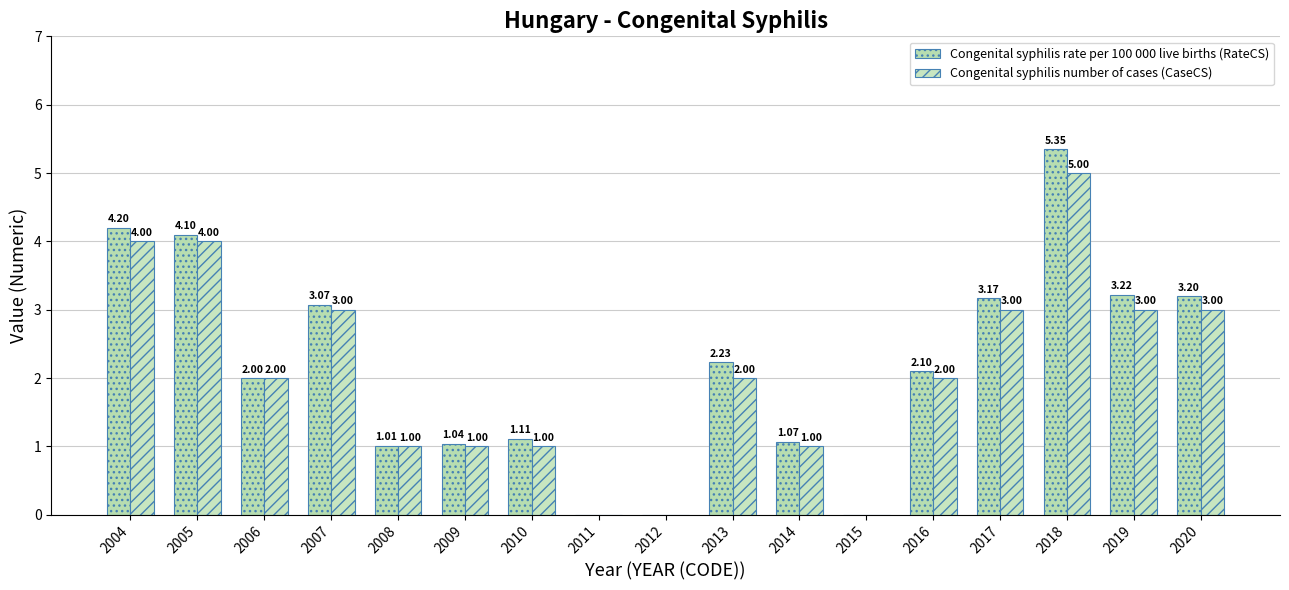

Count the number of categories in the chart.

17